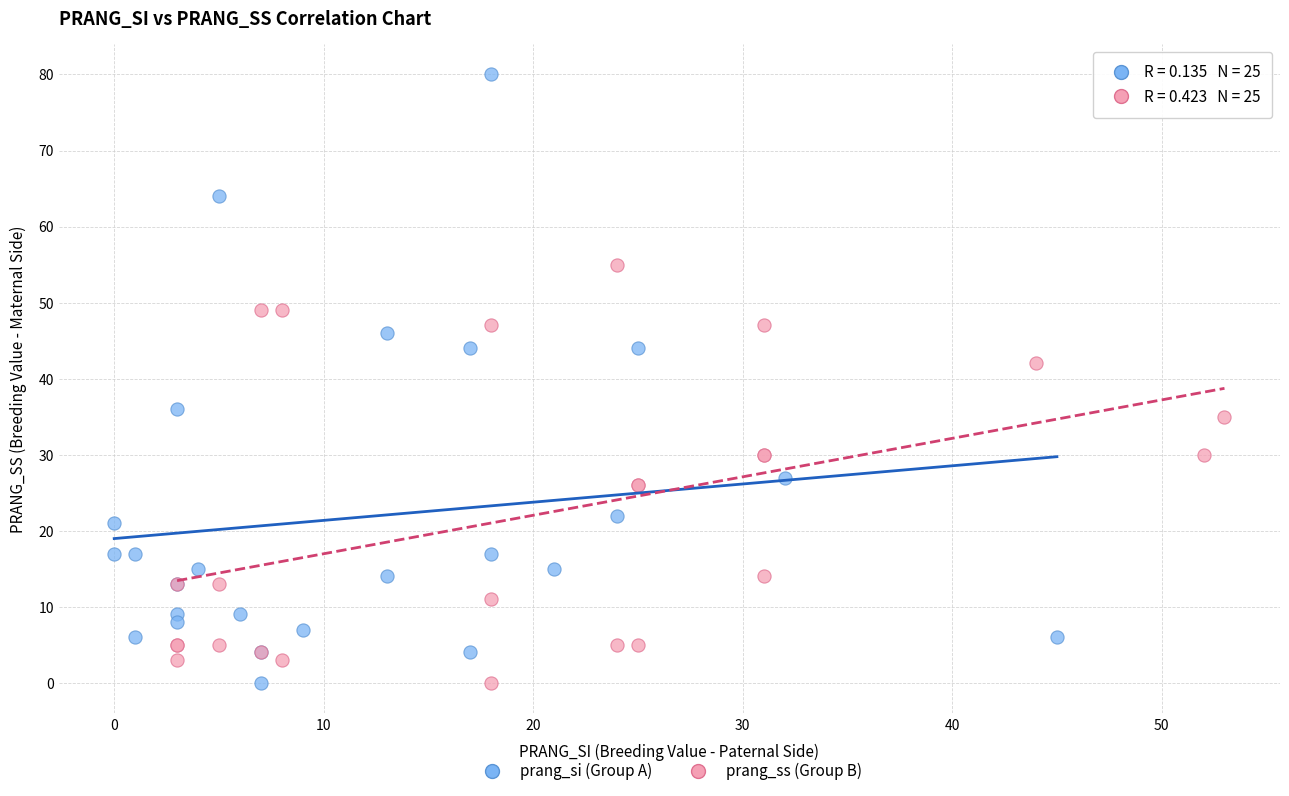

Which series contains the highest Y value?

prang_si (Group A)